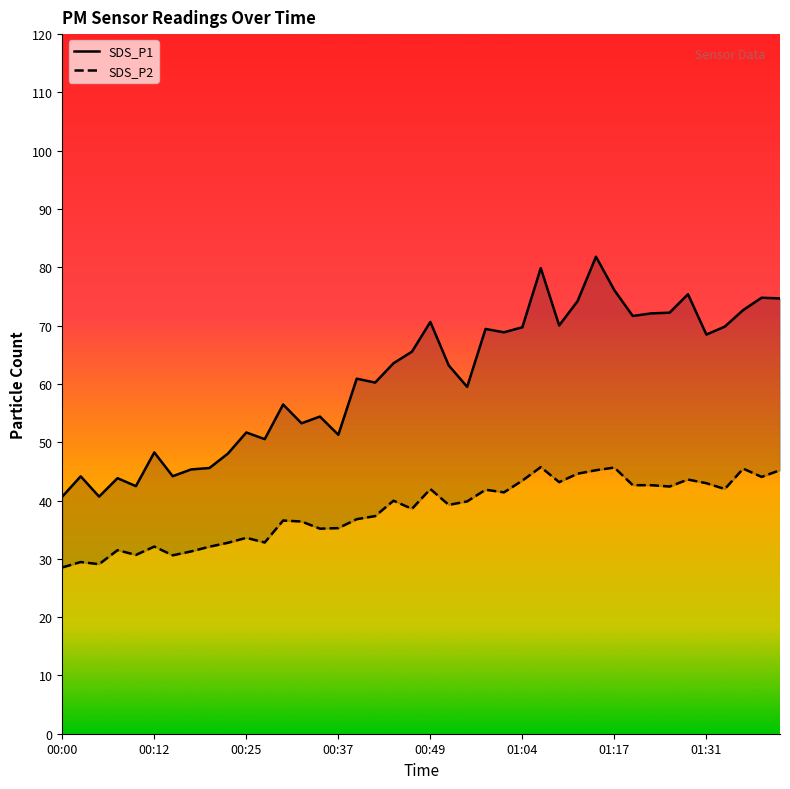

Rank the series by their average value, from lowest to highest.

SDS_P2, SDS_P1